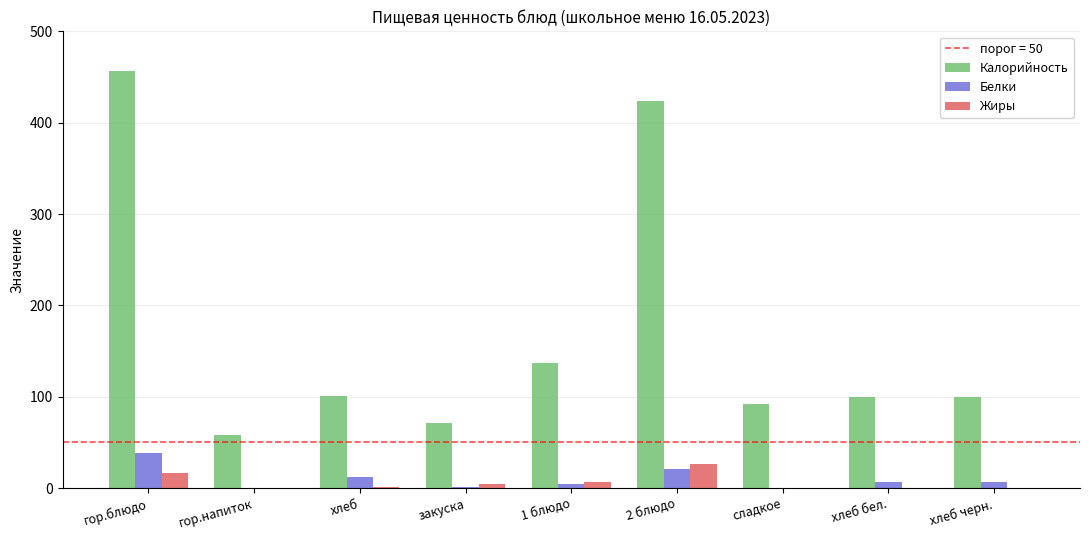

Where is Калорийность nearest to the value 257?

1 блюдо